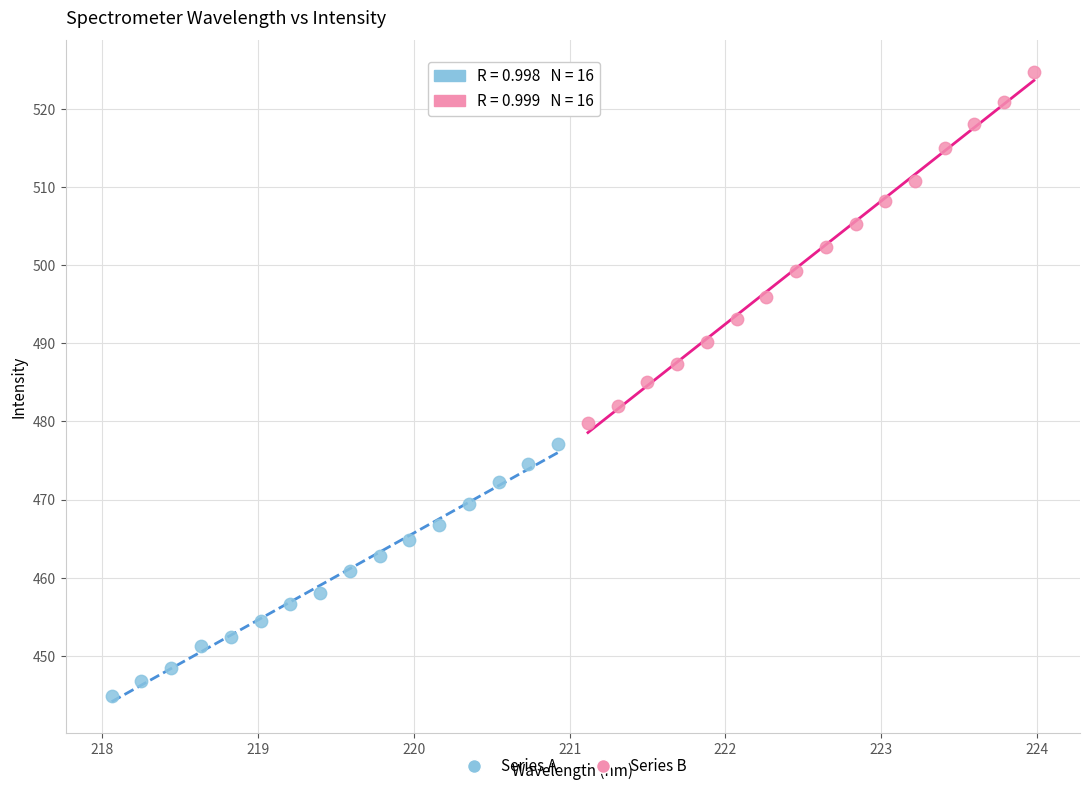

Which series reaches the maximum Y coordinate?

Series B